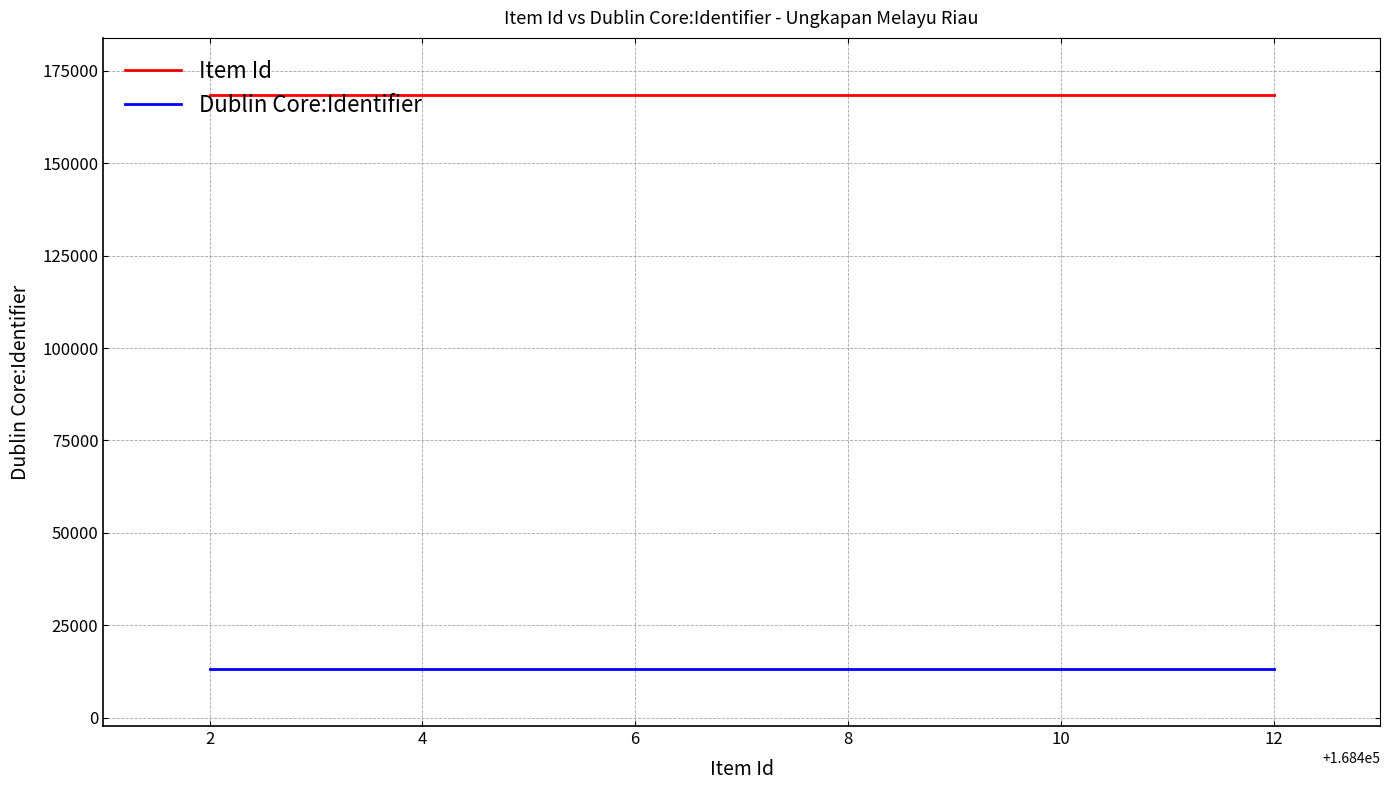

Which series has the largest total across all categories?

Item Id